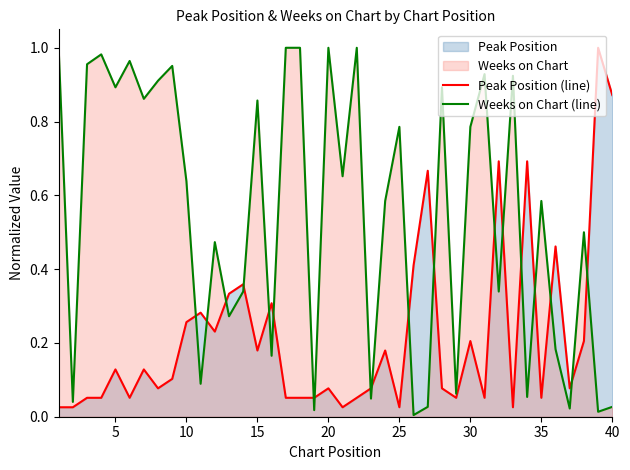

After their last crossing, which series has the higher values: Weeks on Chart (line) or Peak Position (line)?

Peak Position (line)